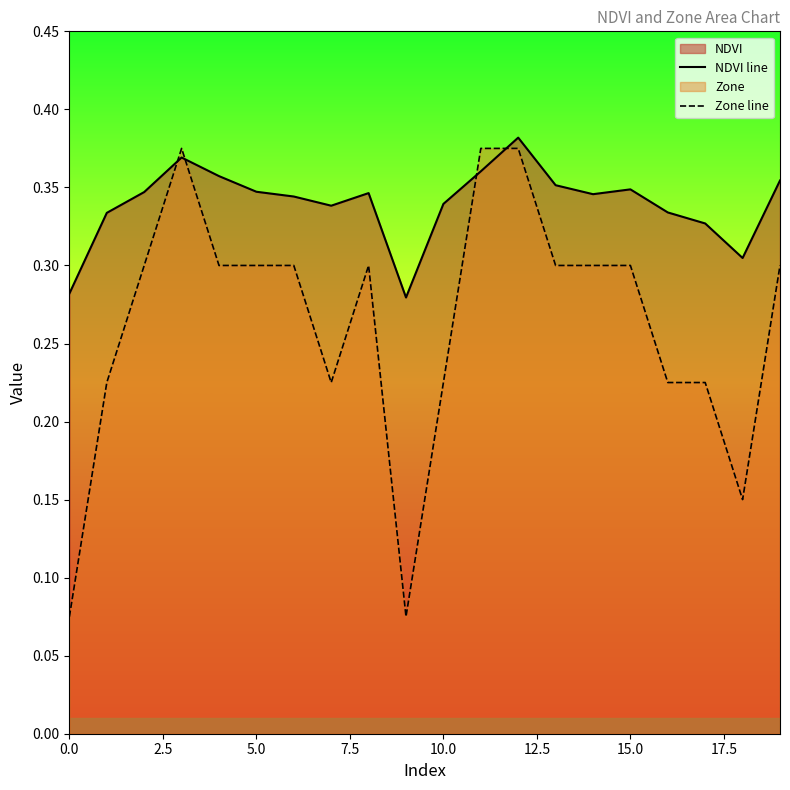

How many data points does each series have?

20